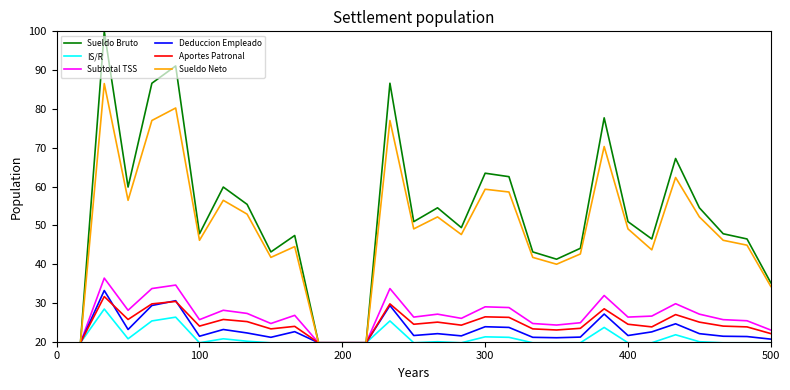

Which series has the largest range (max minus min)?

Sueldo Bruto